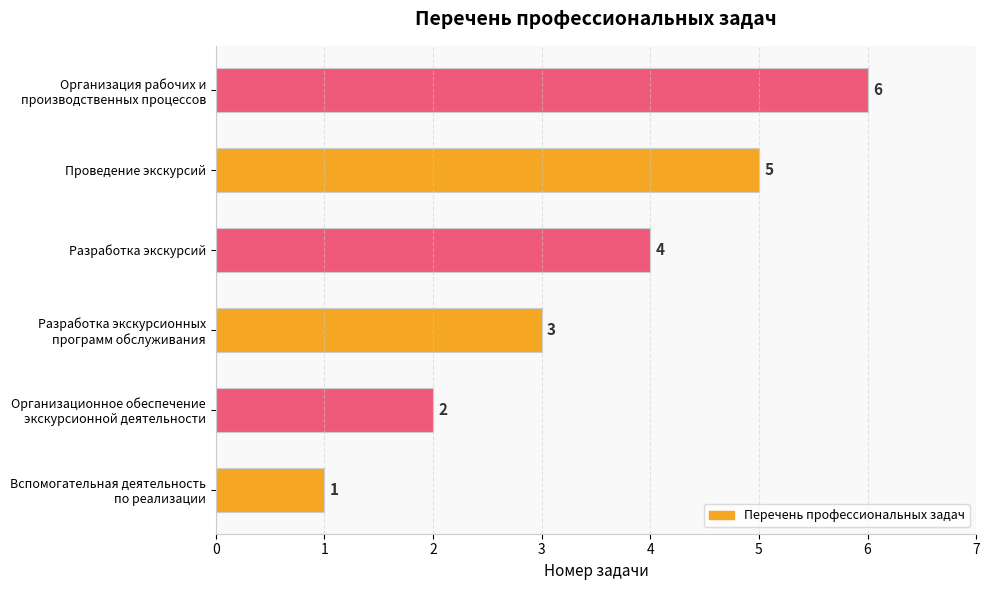

List the labels in order of value, largest first.

Организация рабочих и
производственных процессов, Проведение экскурсий, Разработка экскурсий, Разработка экскурсионных
программ обслуживания, Организационное обеспечение
экскурсионной деятельности, Вспомогательная деятельность
по реализации